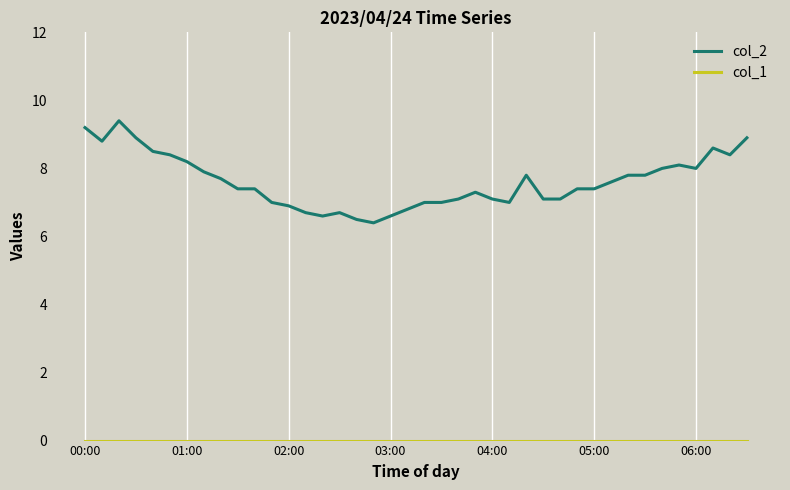

True or false: col_2 has more than 1 points higher than both neighbors.

True